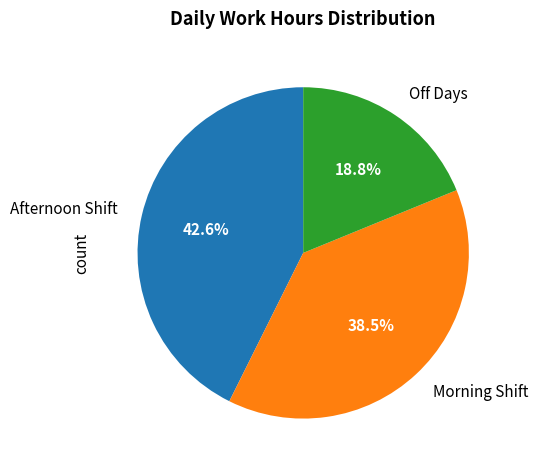

Approximately how many times larger is the value at Morning Shift compared to Afternoon Shift?

0.9